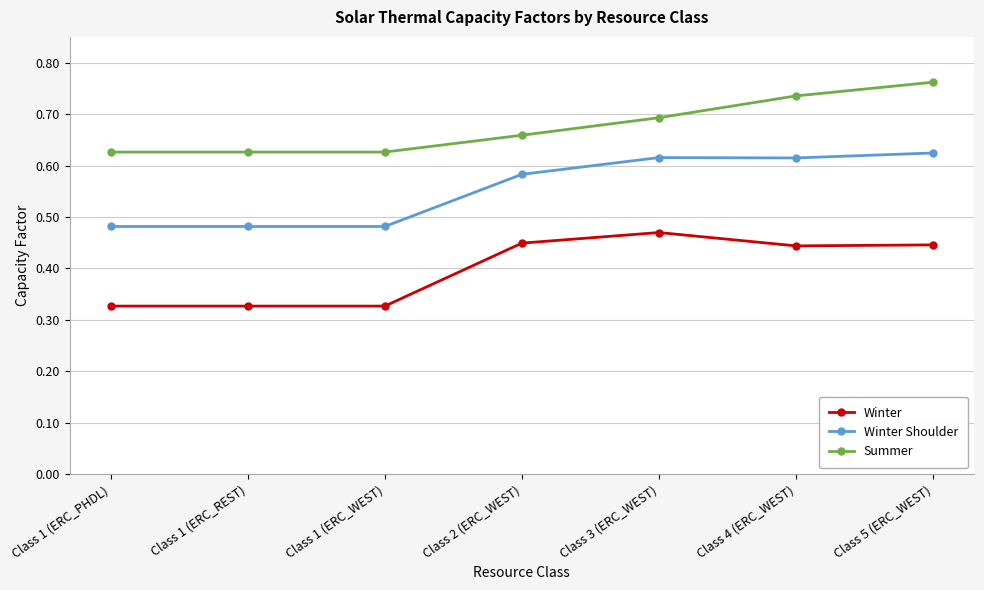

What is the difference between the Winter values at Class 3 (ERC_WEST) and Class 1 (ERC_REST)?

0.1